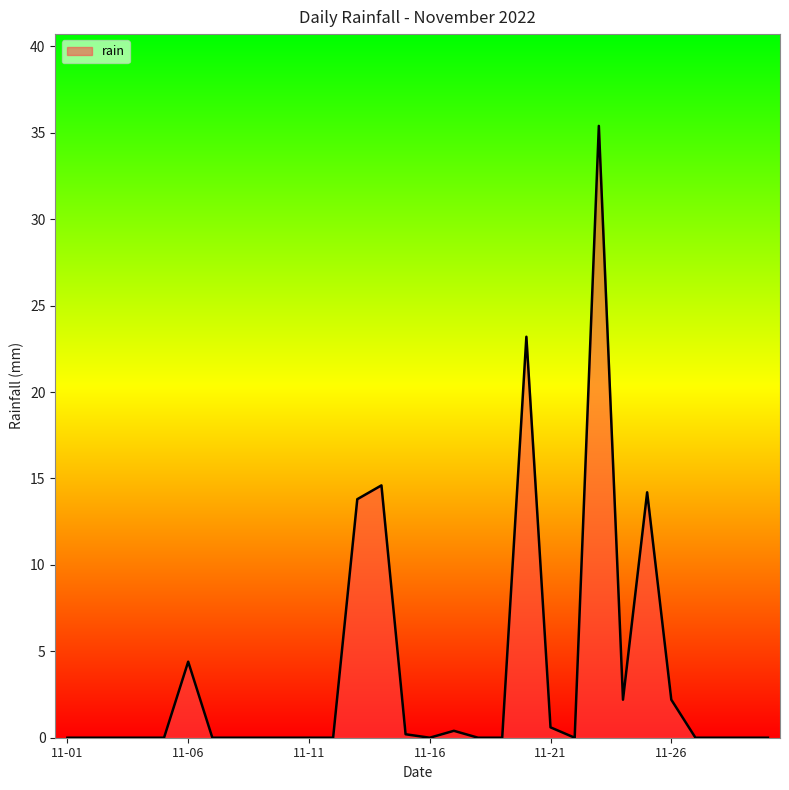

What is the difference between the maximum and minimum values?

35.4